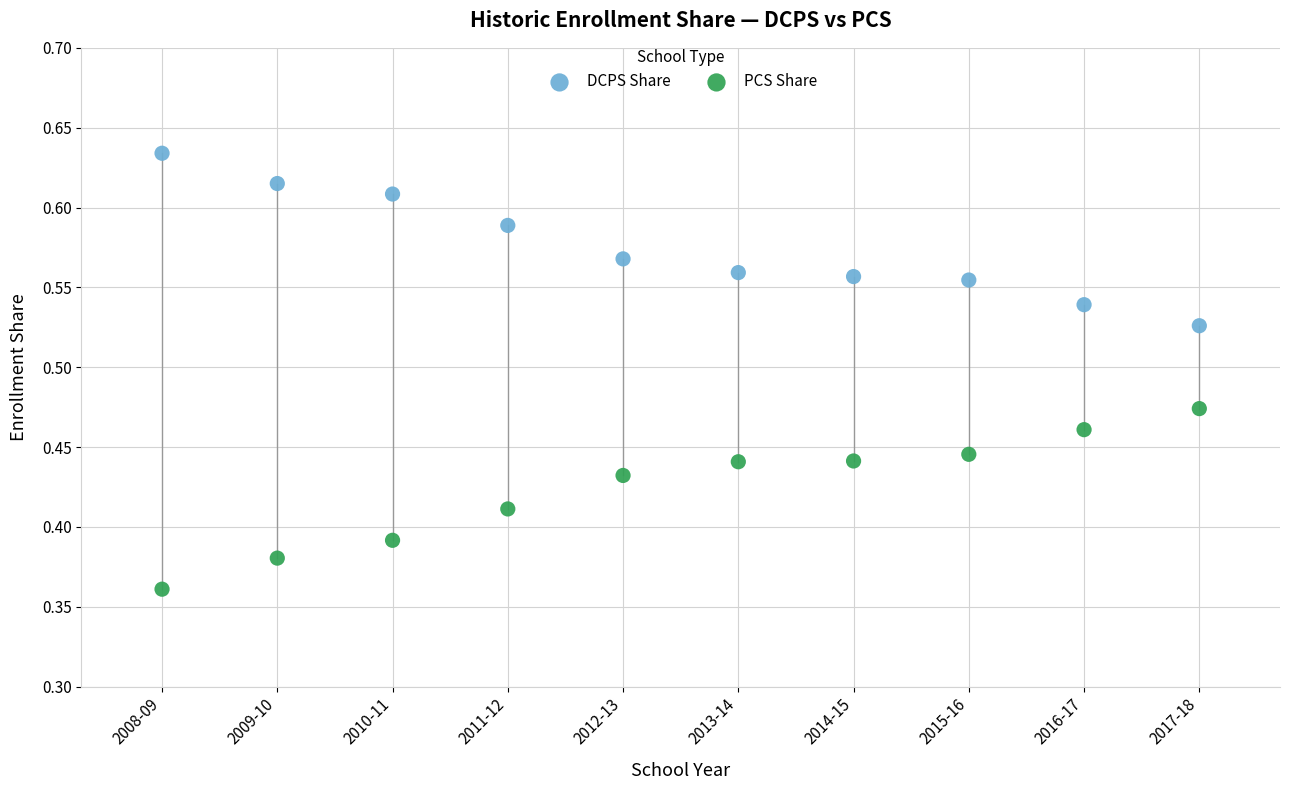

Across all data points, what is the range of Y values (max minus min)?

0.3